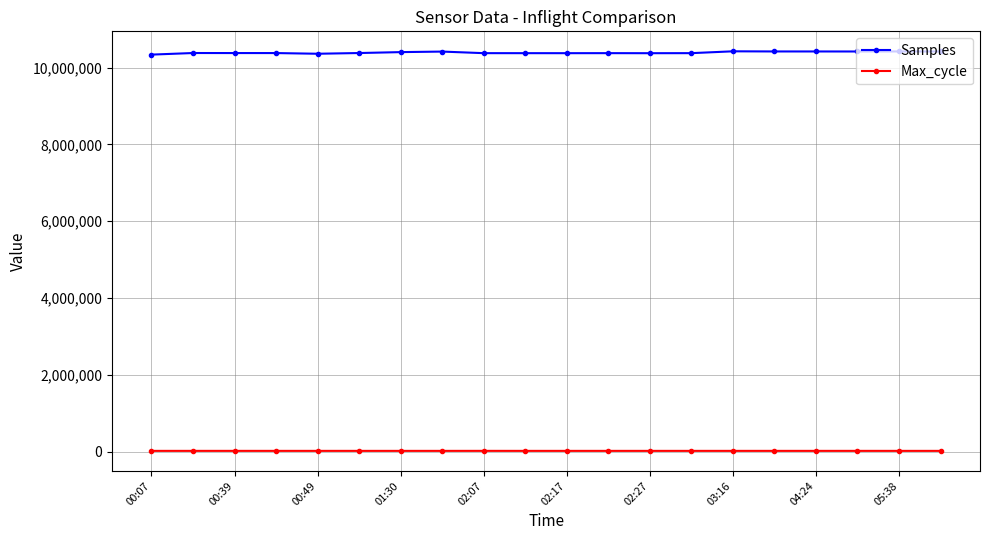

What is the average value of the Max_cycle series?

20097